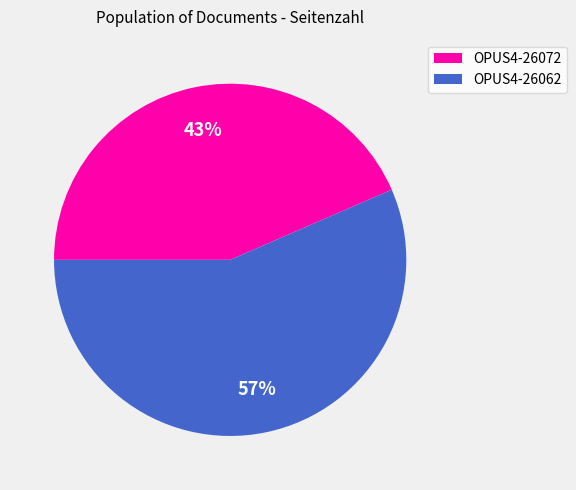

What is the ratio of the value at OPUS4-26072 to the value at OPUS4-26062?

0.8